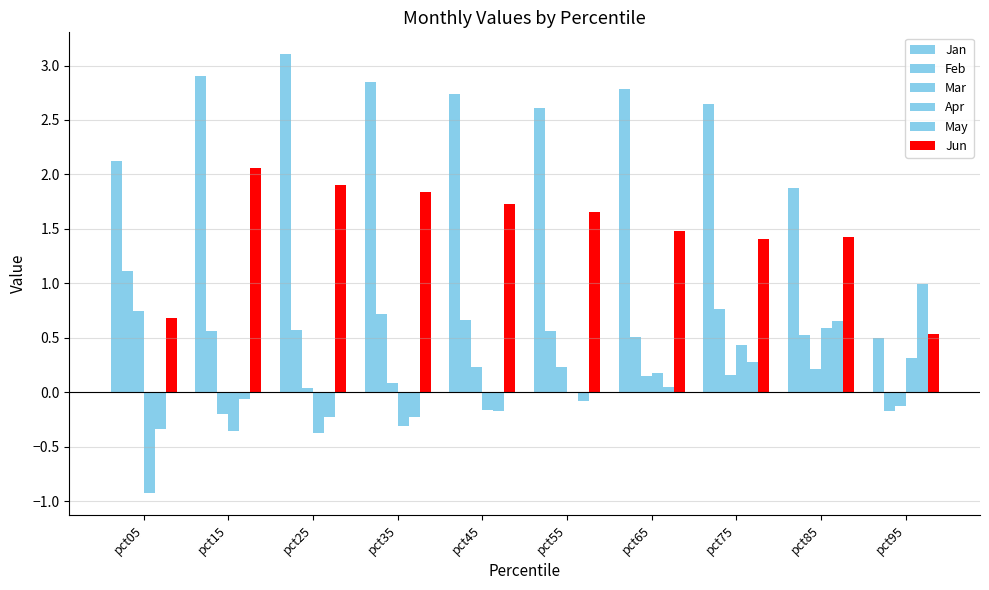

What is the maximum value shown in the chart?

3.1